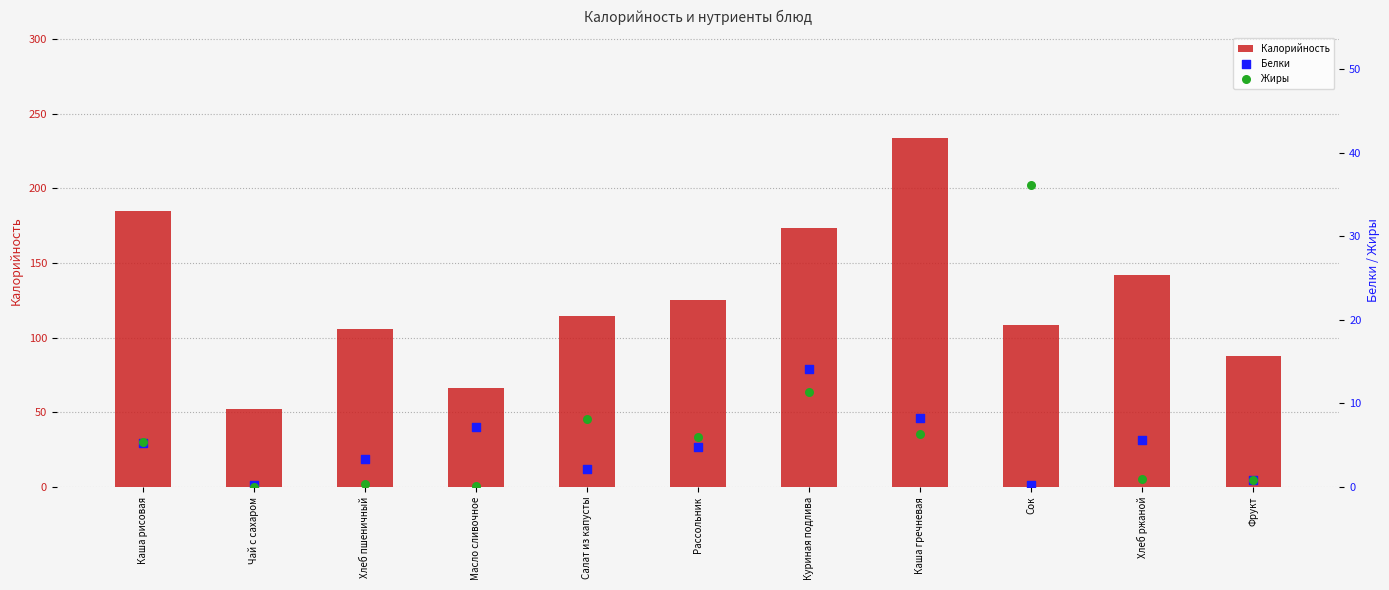

What are all the series names shown in the legend?

Калорийность, Белки, Жиры